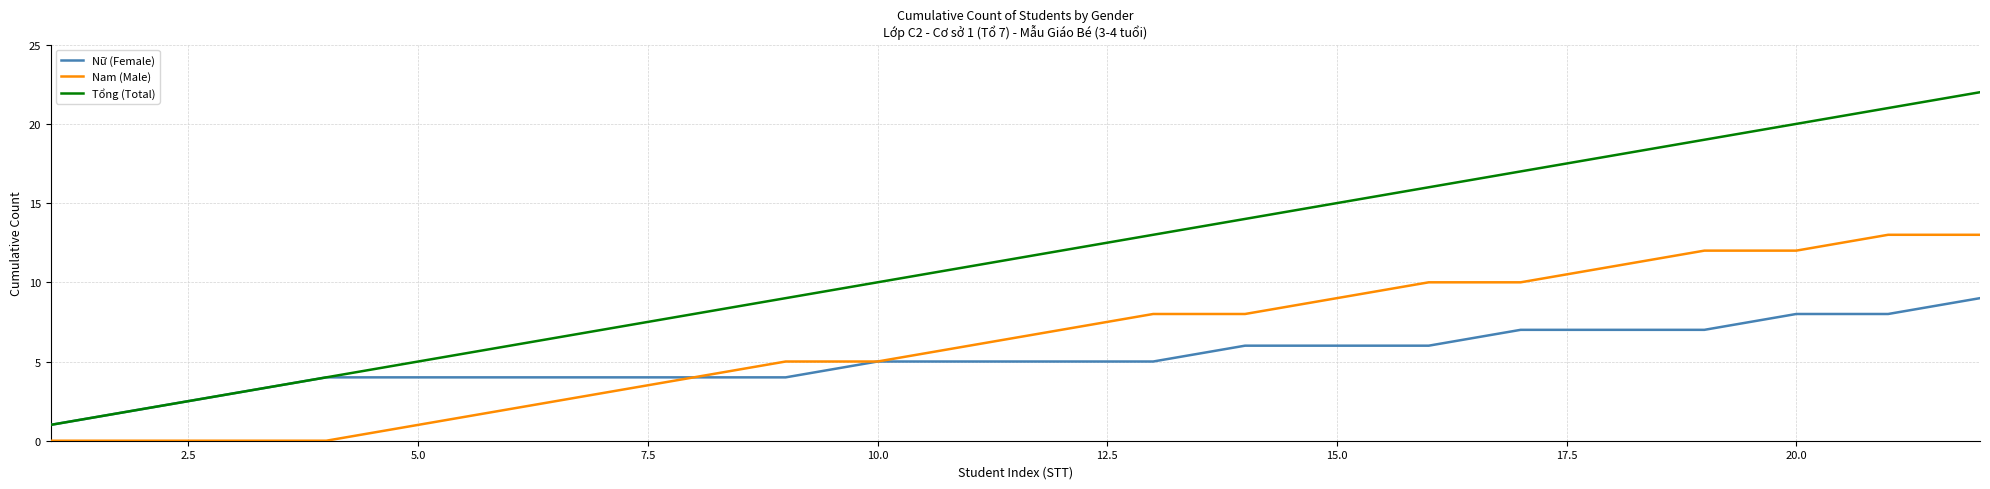

Which series has the largest total across all categories?

Tổng (Total)